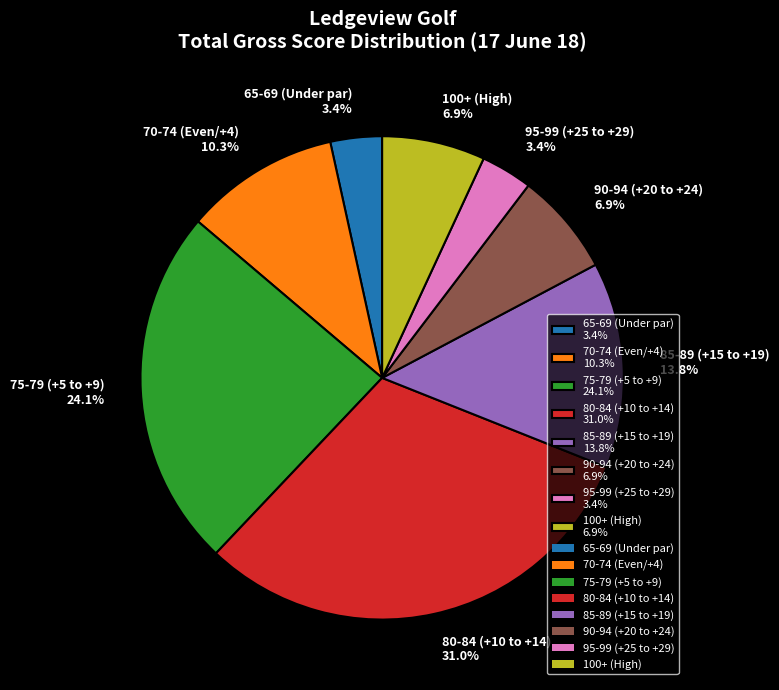

To the nearest percent, what is the average slice percentage?

12%